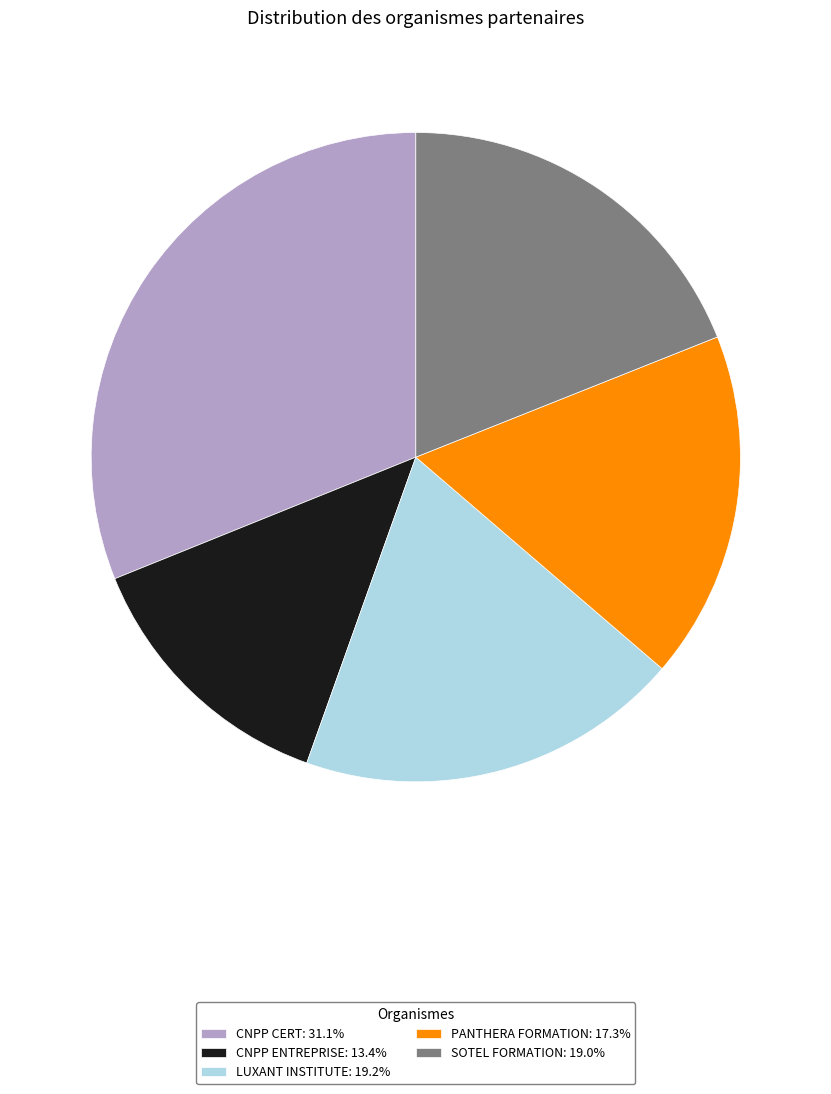

What is the ratio of the value at CNPP ENTREPRISE: 13.4% to the value at CNPP CERT: 31.1%?

0.4